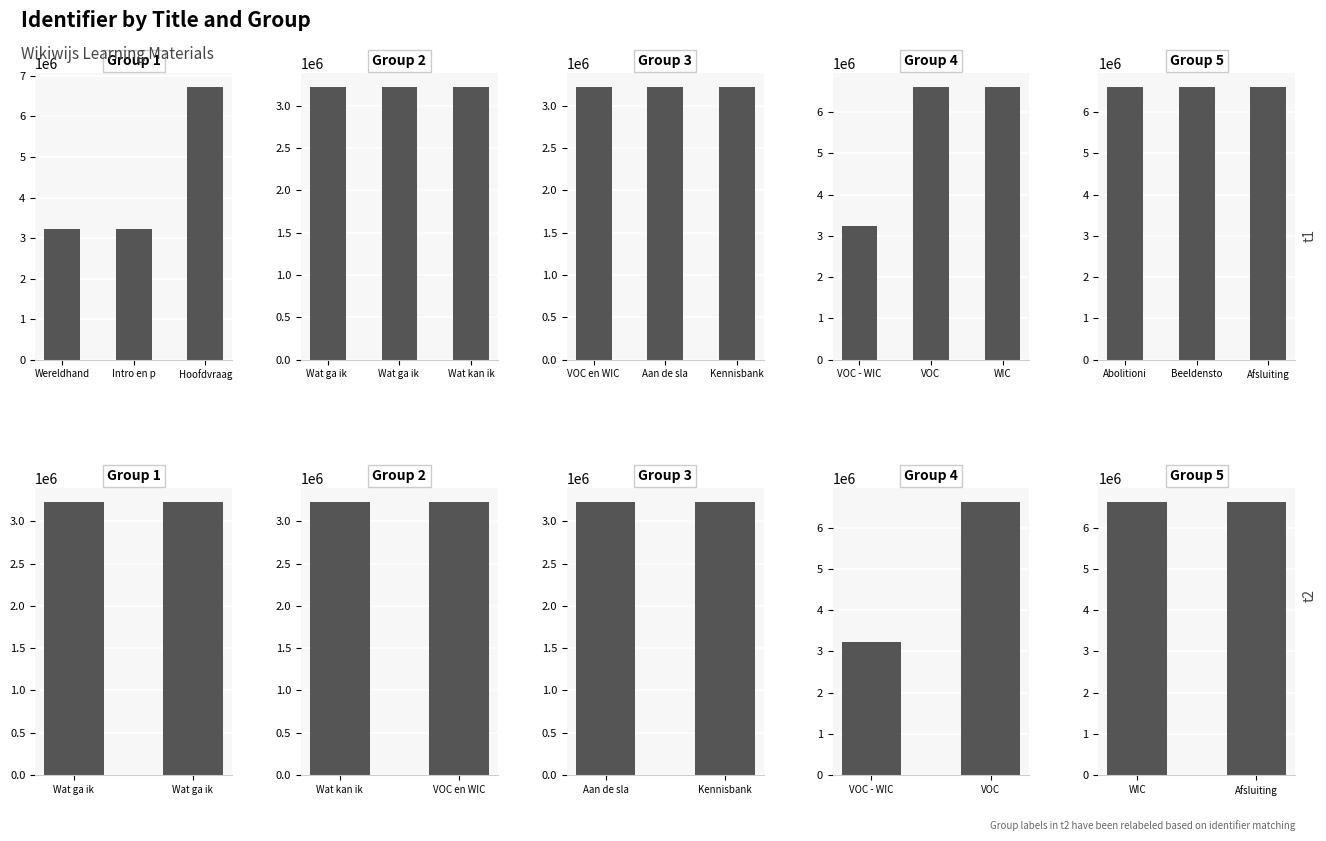

What are all the series names shown in the legend?

Group 1, Group 2, Group 3, Group 4, Group 5